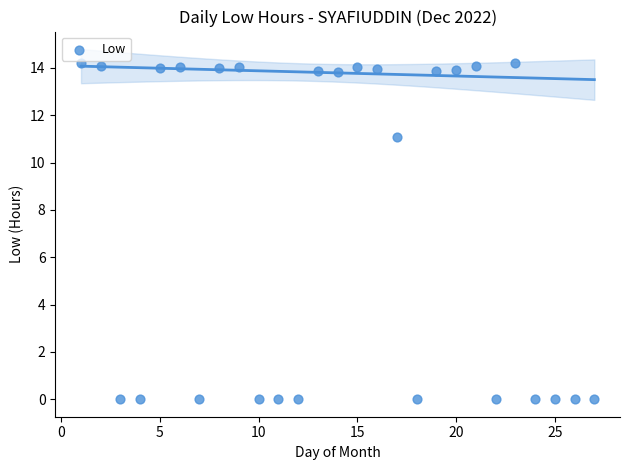

What is the range of X values (max minus min)?

26.0